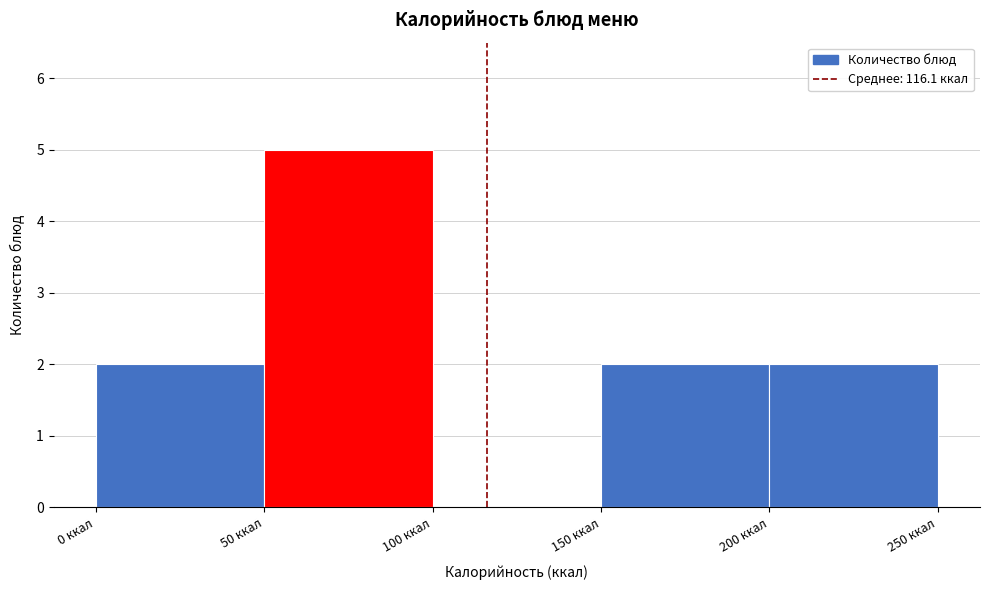

Over which range of the x-axis is the bar tallest?

50 to 100